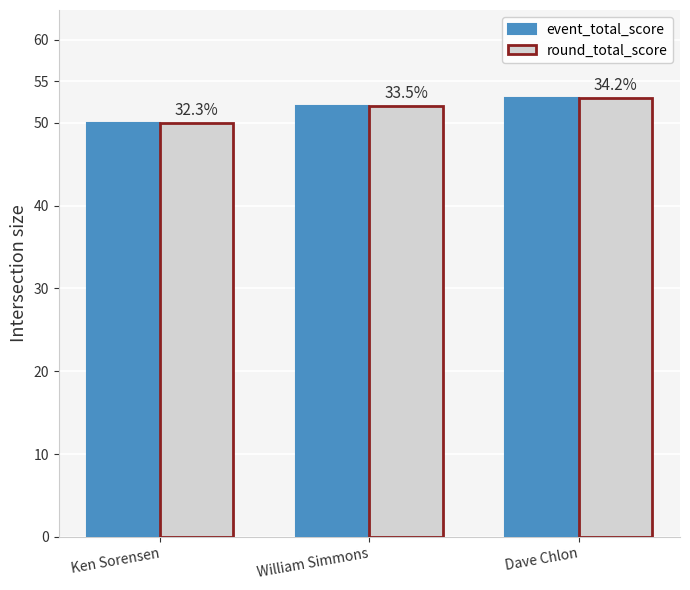

What is the difference between the maximum and minimum values in the event_total_score series?

3